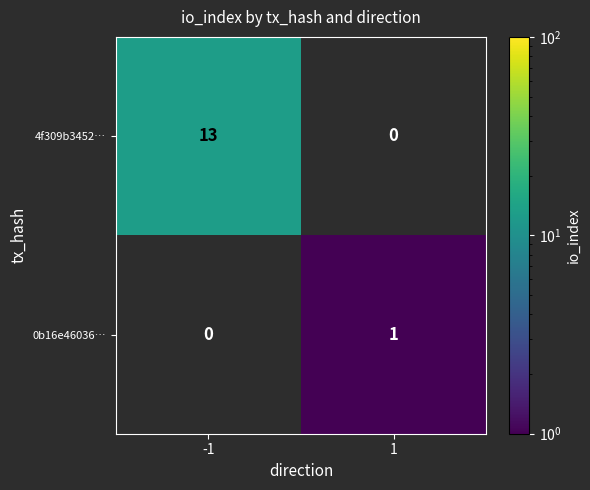

What is the minimum value shown in the chart?

1.0